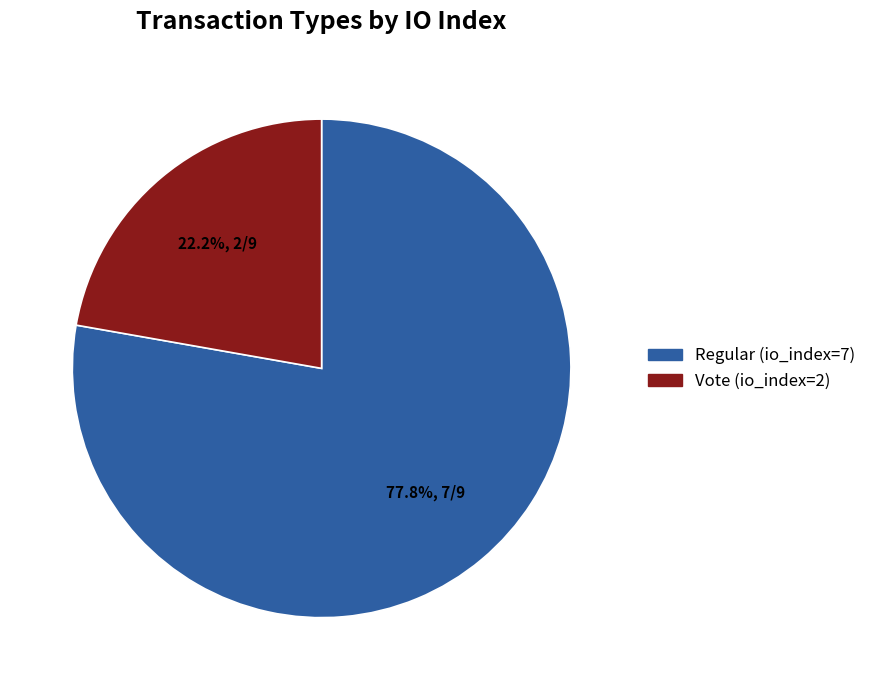

To the nearest percent, what is the average slice percentage?

50%